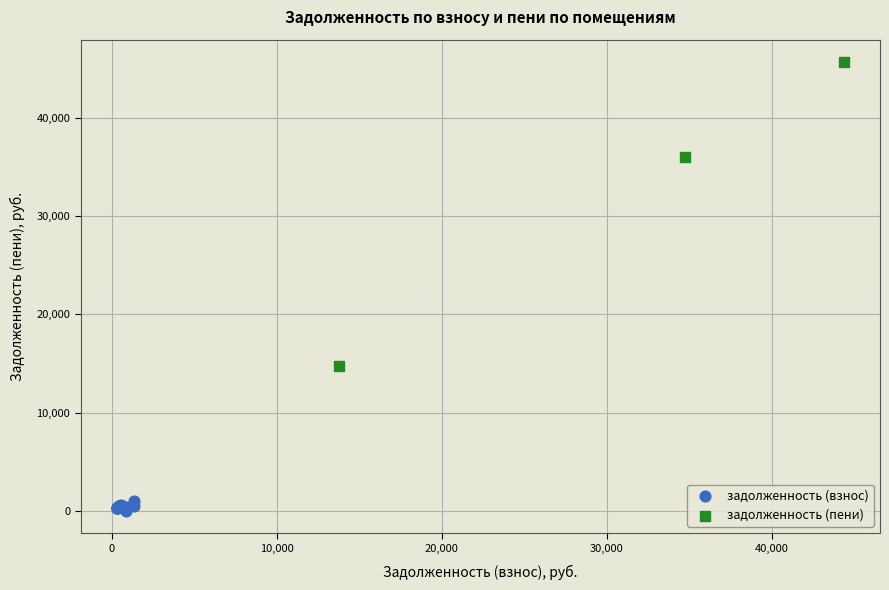

Which series contains the highest Y value?

задолженность (пени)